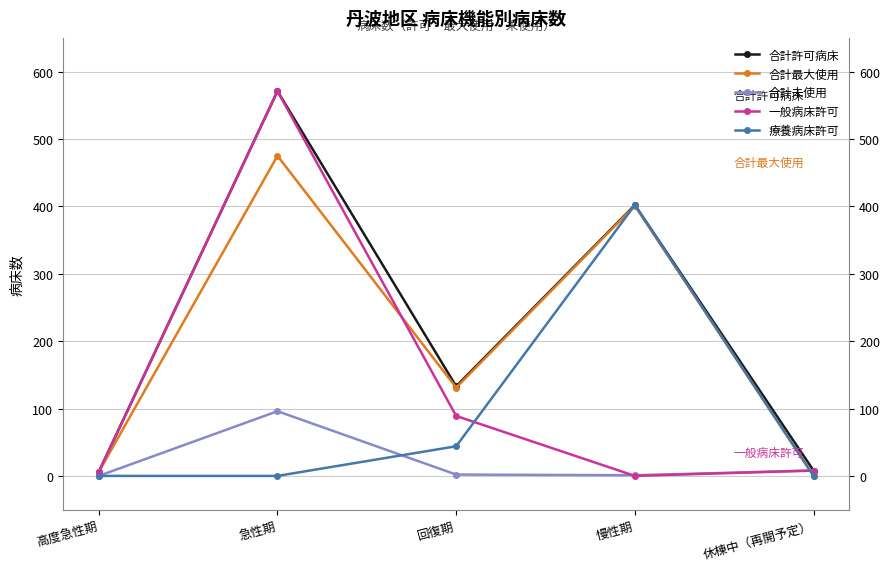

Where is 合計最大使用 nearest to the value 237?

回復期